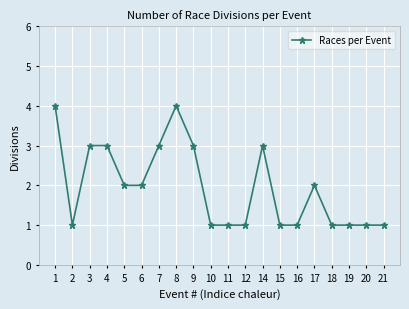

What is the difference between the maximum and minimum values?

3